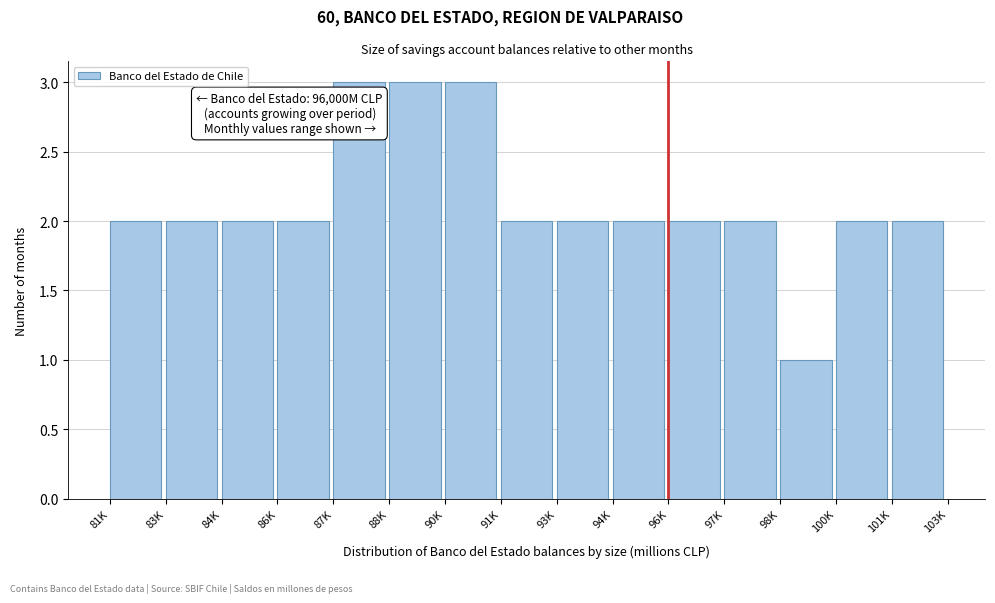

Reading left to right, what are all the values shown in this chart?

2	2	2	2	3	3	3	2	2	2	2	2	1	2	2